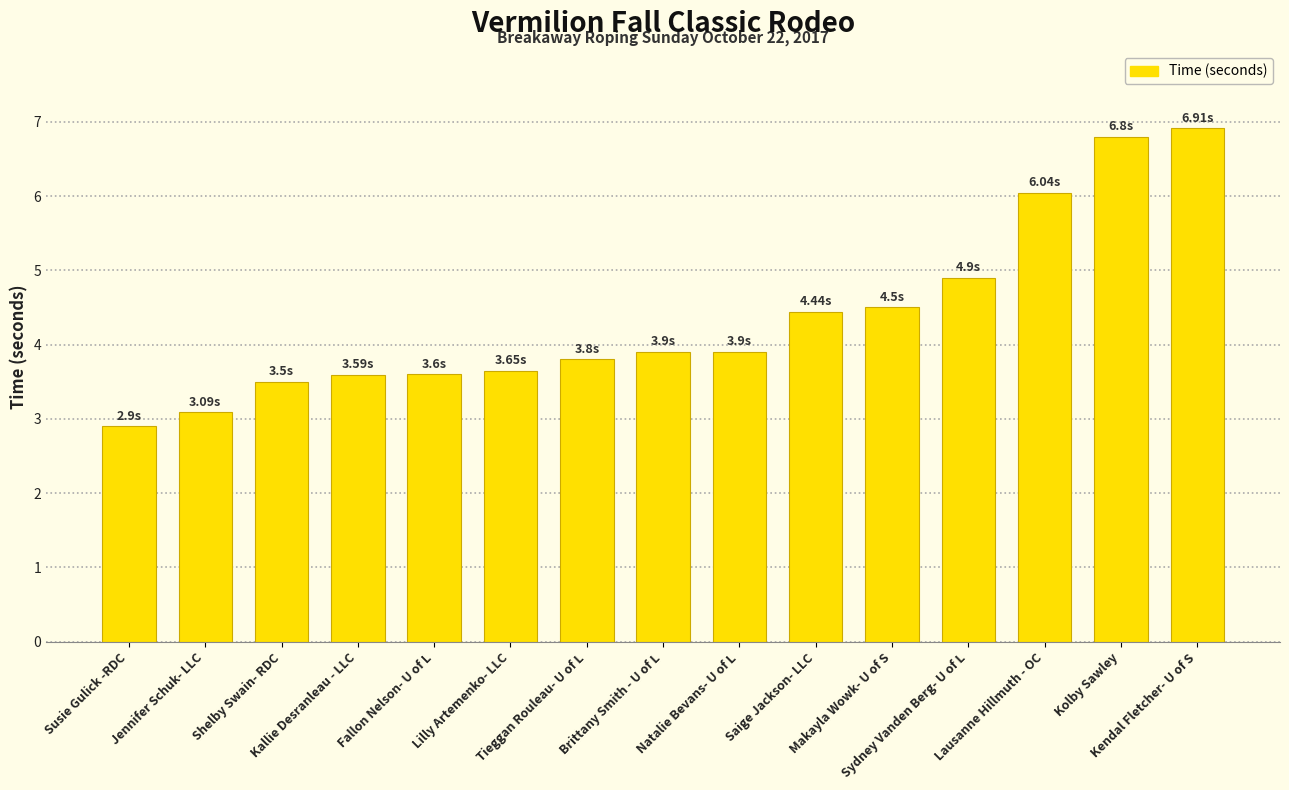

What is the average value?

4.4